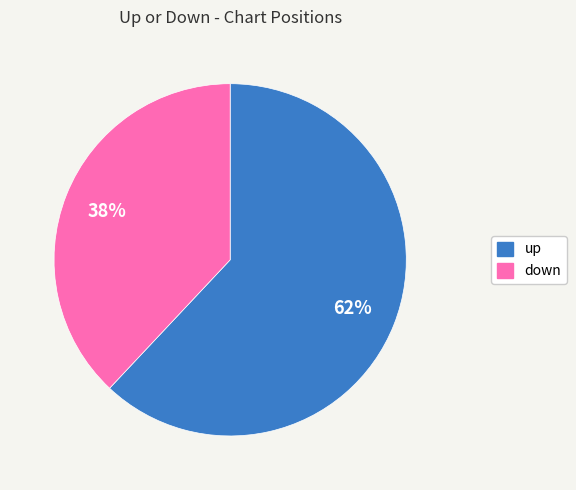

Approximately how many times larger is the value at down compared to up?

0.6